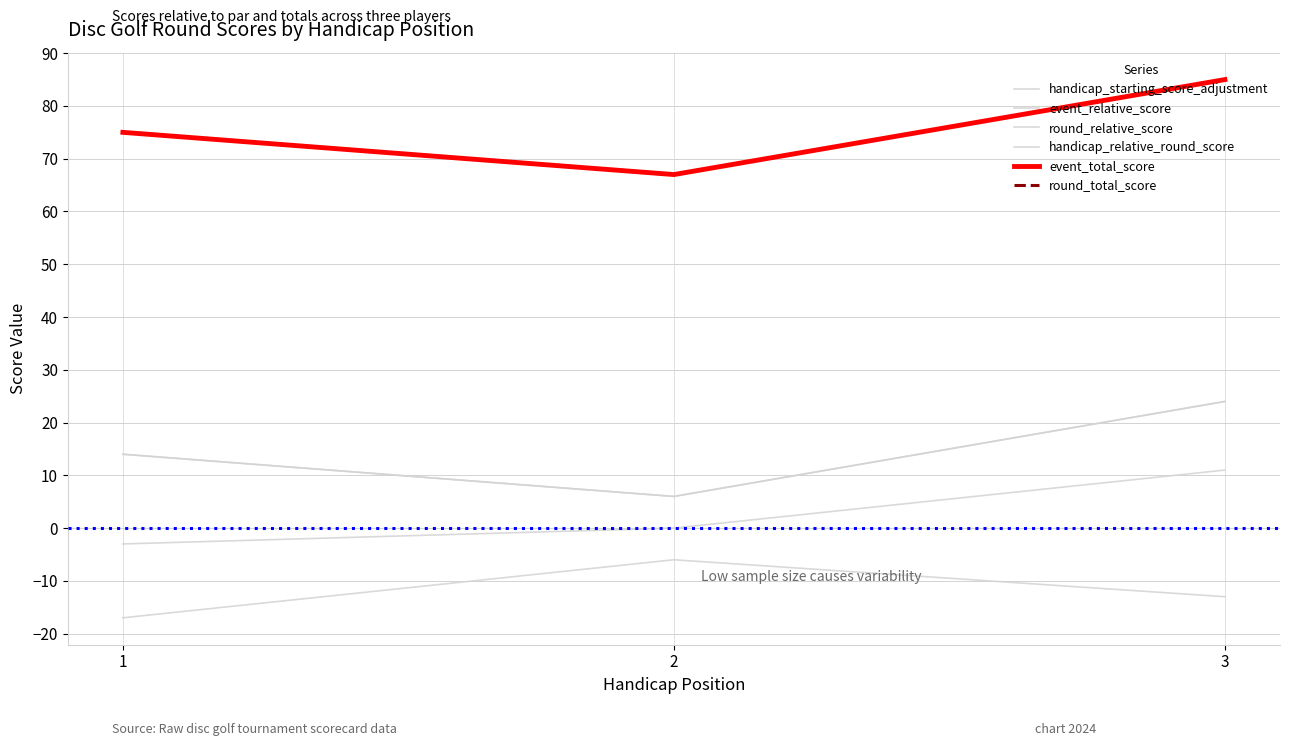

Is this an area chart (filled region under the line)?

No